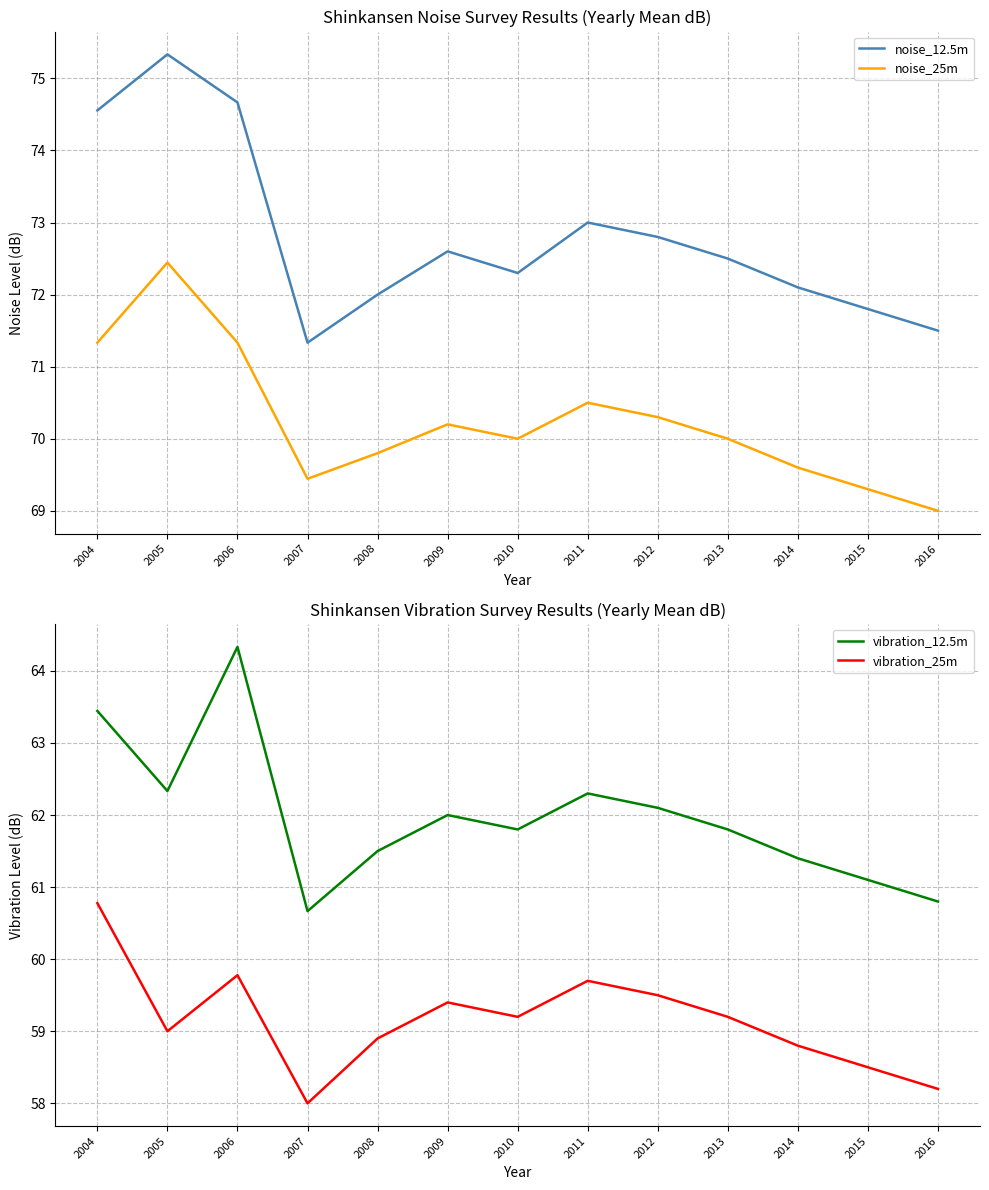

How many lines are shown in the chart?

4